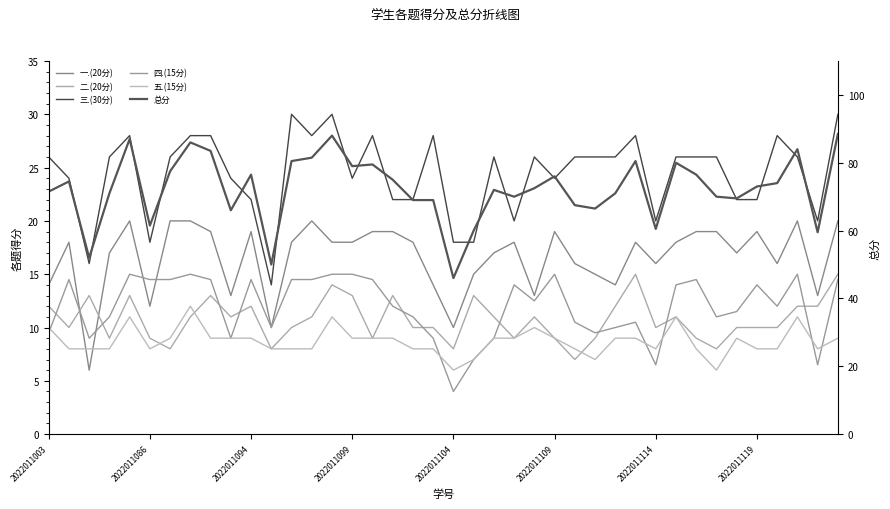

Reading left to right, transcribe all the data shown in this chart.

一.(20分): 14.0	18.0	6.0	17.0	20.0	12.0	20.0	20.0	19.0	13.0	19.0	10.0	18.0	20.0	18.0	18.0	19.0	19.0	18.0	14.0	10.0	15.0	17.0	18.0	13.0	19.0	16.0	15.0	14.0	18.0	16.0	18.0	19.0	19.0	17.0	19.0	16.0	20.0	13.0	20.0
二.(20分): 12.0	10.0	13.0	9.0	13.0	9.0	8.0	11.0	13.0	11.0	12.0	8.0	10.0	11.0	14.0	13.0	9.0	13.0	10.0	10.0	8.0	13.0	11.0	9.0	11.0	9.0	7.0	9.0	12.0	15.0	10.0	11.0	9.0	8.0	10.0	10.0	10.0	12.0	12.0	15.0
三.(30分): 26.0	24.0	16.0	26.0	28.0	18.0	26.0	28.0	28.0	24.0	22.0	14.0	30.0	28.0	30.0	24.0	28.0	22.0	22.0	28.0	18.0	18.0	26.0	20.0	26.0	24.0	26.0	26.0	26.0	28.0	20.0	26.0	26.0	26.0	22.0	22.0	28.0	26.0	20.0	30.0
四.(15分): 9.5	14.5	9.0	11.0	15.0	14.5	14.5	15.0	14.5	9.0	14.5	10.0	14.5	14.5	15.0	15.0	14.5	12.0	11.0	9.0	4.0	7.0	9.0	14.0	12.5	15.0	10.5	9.5	10.0	10.5	6.5	14.0	14.5	11.0	11.5	14.0	12.0	15.0	6.5	14.5
五.(15分): 10.0	8.0	8.0	8.0	11.0	8.0	9.0	12.0	9.0	9.0	9.0	8.0	8.0	8.0	11.0	9.0	9.0	9.0	8.0	8.0	6.0	7.0	9.0	9.0	10.0	9.0	8.0	7.0	9.0	9.0	8.0	11.0	8.0	6.0	9.0	8.0	8.0	11.0	8.0	9.0
总分: 71.5	74.5	52.0	71.0	87.0	61.5	77.5	86.0	83.5	66.0	76.5	50.0	80.5	81.5	88.0	79.0	79.5	75.0	69.0	69.0	46.0	60.0	72.0	70.0	72.5	76.0	67.5	66.5	71.0	80.5	60.5	80.0	76.5	70.0	69.5	73.0	74.0	84.0	59.5	88.5